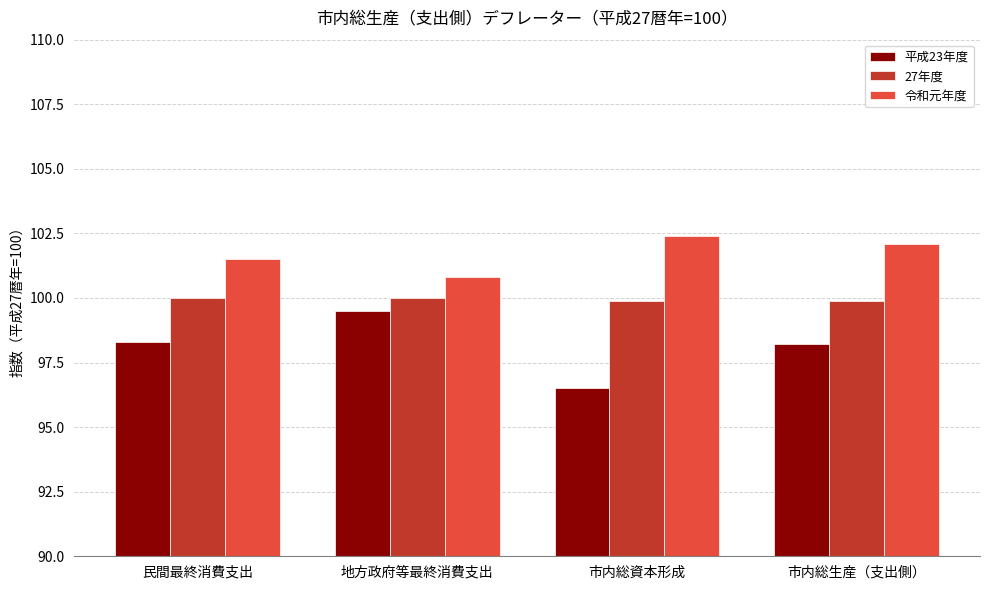

At how many categories does at least one series exceed 97?

4